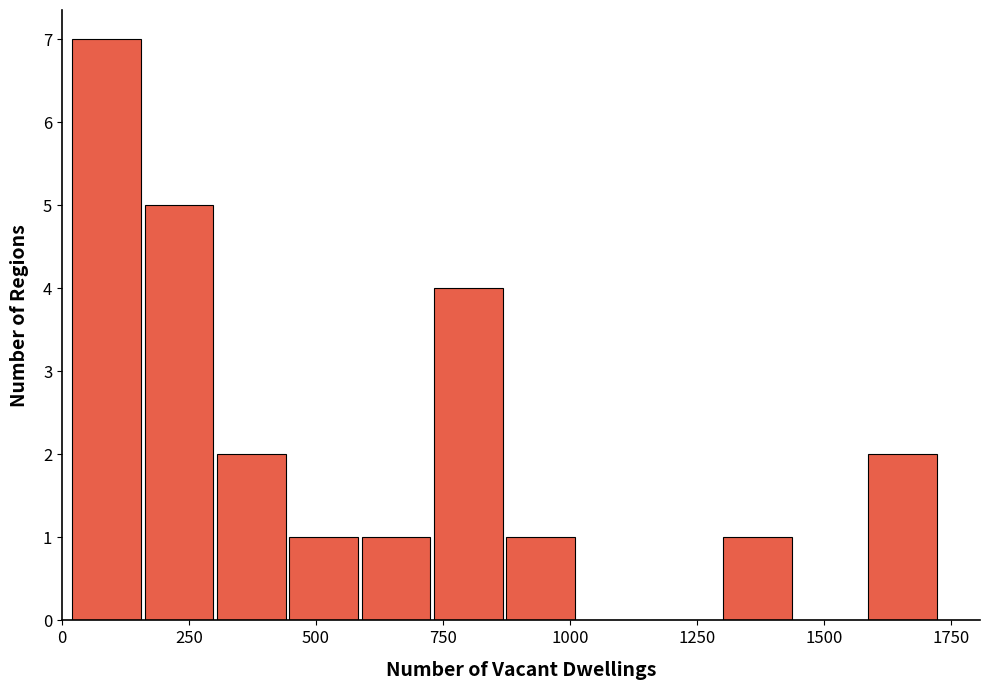

Around what value on the x-axis is the tallest bar? Give the approximate position of its centre, as read against the axis.

100